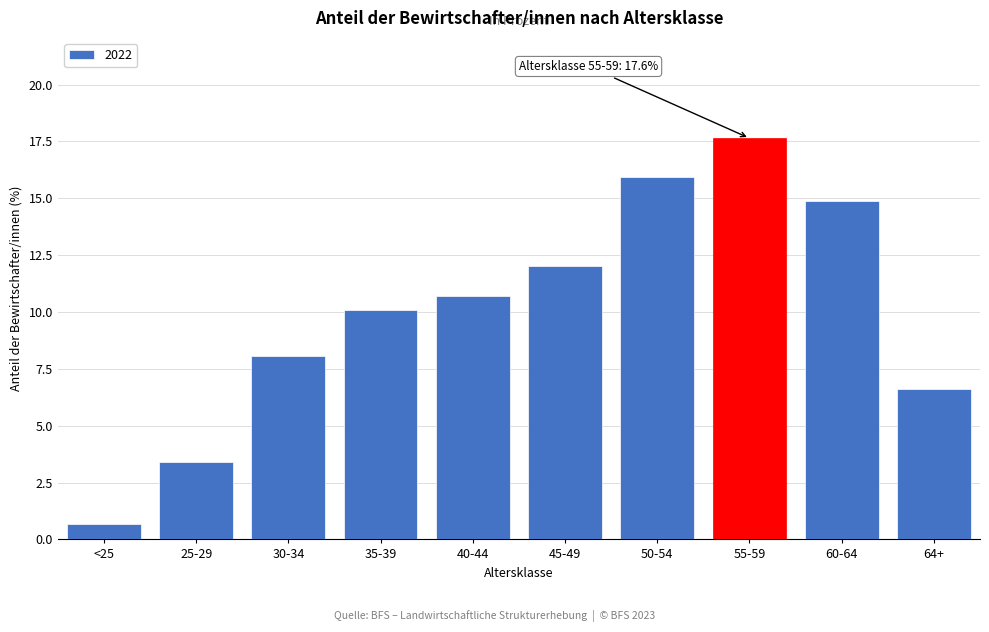

Reading left to right, what are all the values shown in this chart?

<25=0.7	25-29=3.4	30-34=8.1	35-39=10.1	40-44=10.7	45-49=12.0	50-54=15.9	55-59=17.6	60-64=14.9	64+=6.6